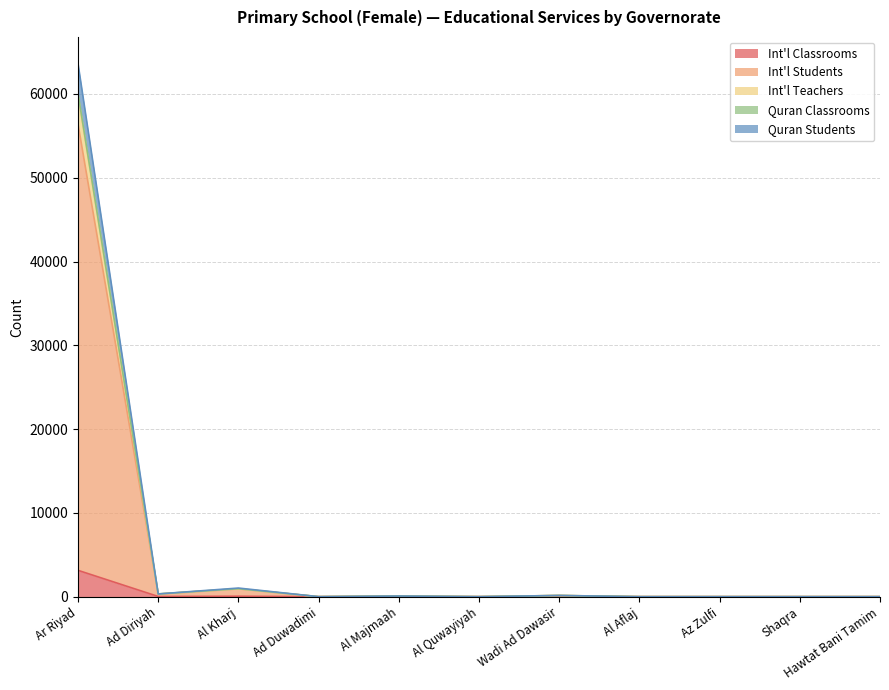

Does the chart have visible grid lines?

Yes